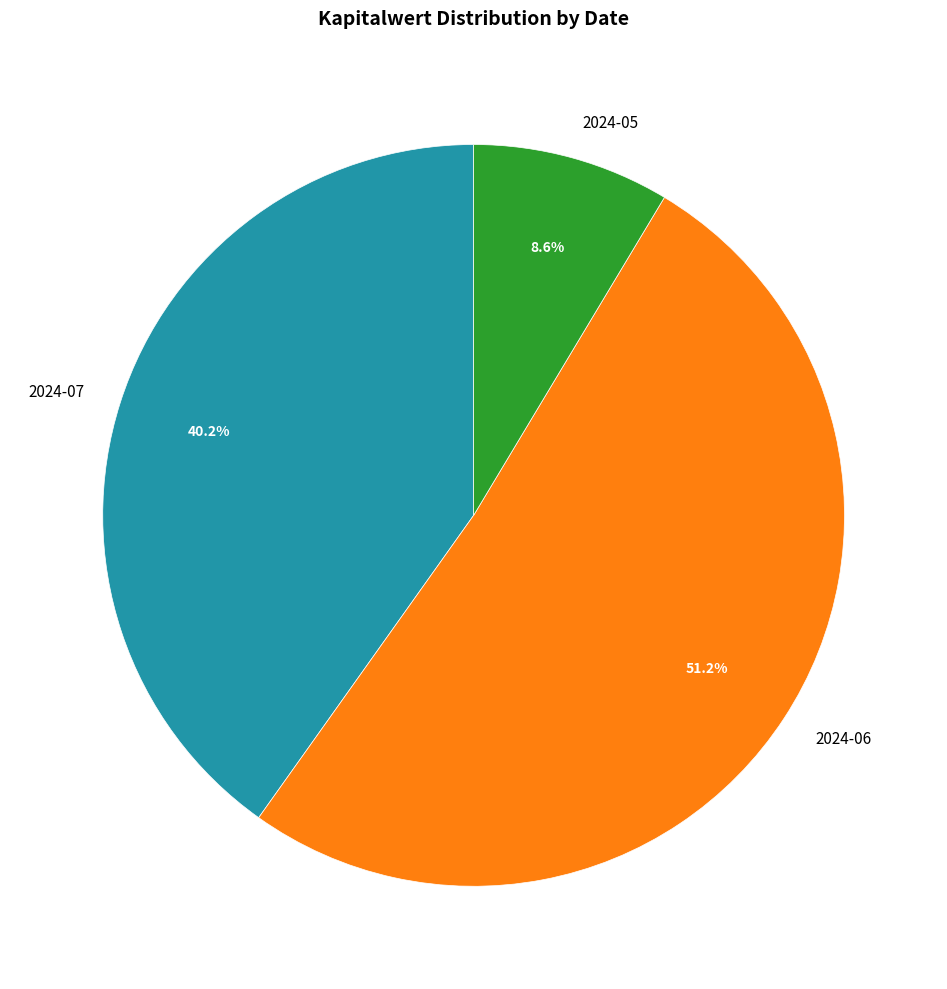

How many slices are in this pie chart?

3